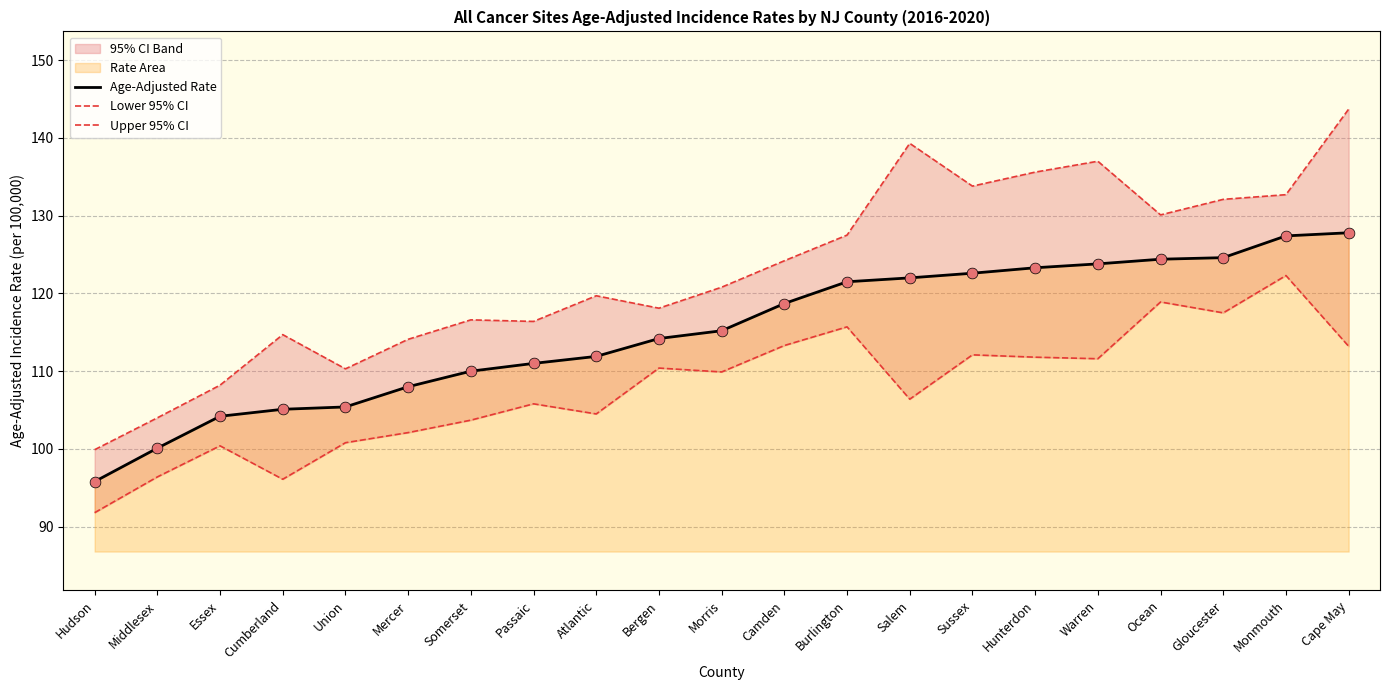

Which series contains the highest Y value?

Upper 95% CI